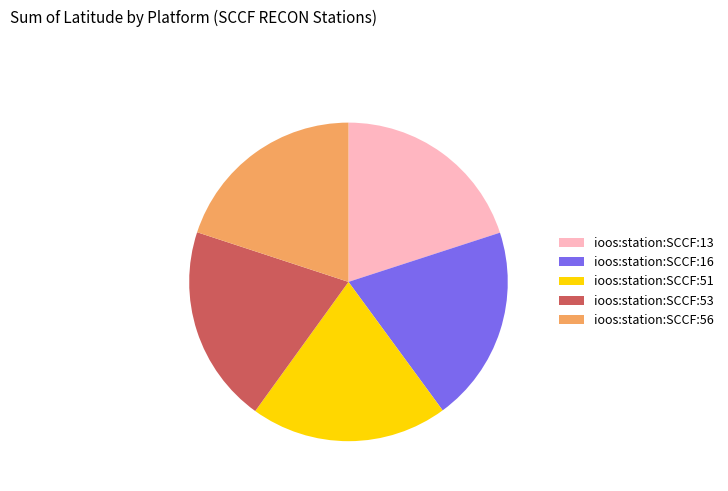

What is the ratio of the value at ioos:station:SCCF:51 to the value at ioos:station:SCCF:13?

1.0